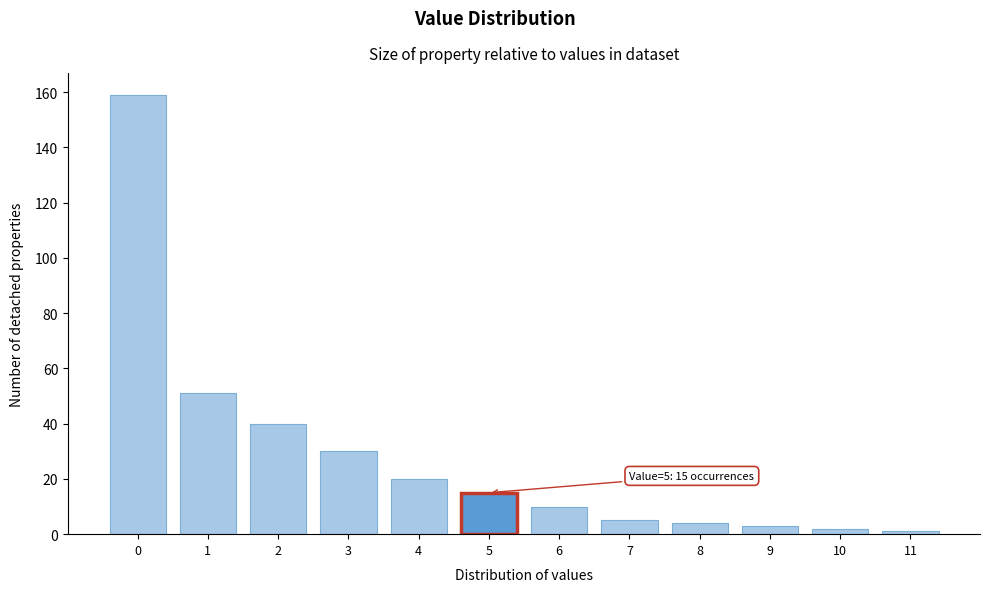

Reading left to right, transcribe all the data shown in this chart.

0=159	1=51	2=40	3=30	4=20	5=15	6=10	7=5	8=4	9=3	10=2	11=1